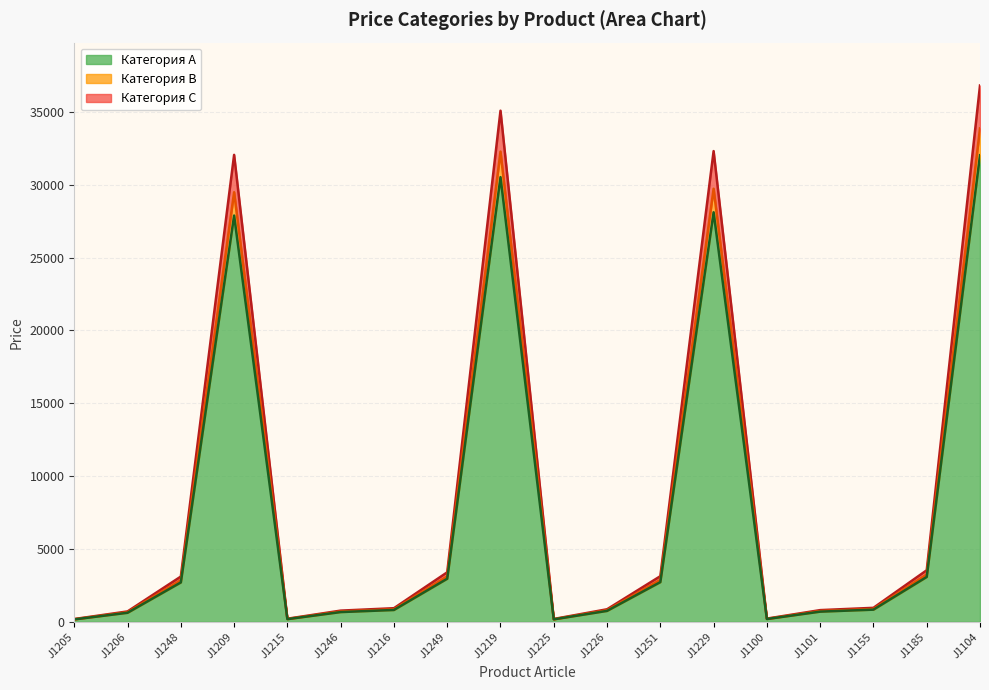

What is the greatest value displayed?

36810.0